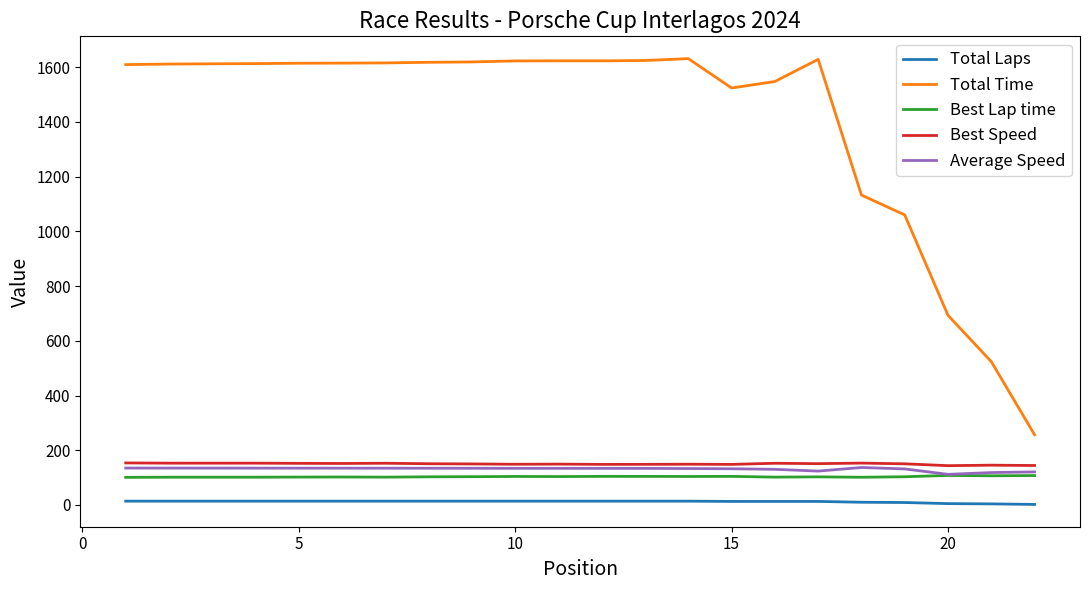

How many series are shown in this chart?

5